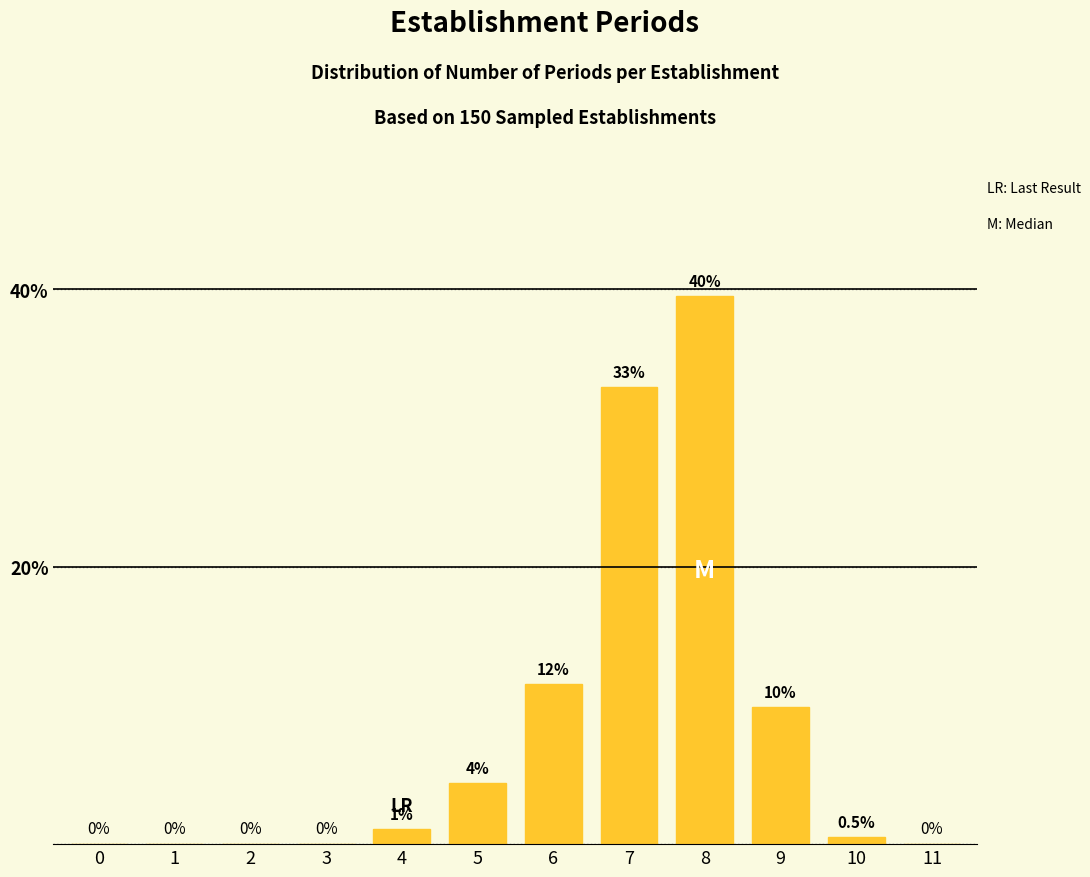

Reading right to left, extract all data points from this chart.

11=0.0	10=0.5	9=9.9	8=39.6	7=33.0	6=11.5	5=4.4	4=1.1	3=0.0	2=0.0	1=0.0	0=0.0